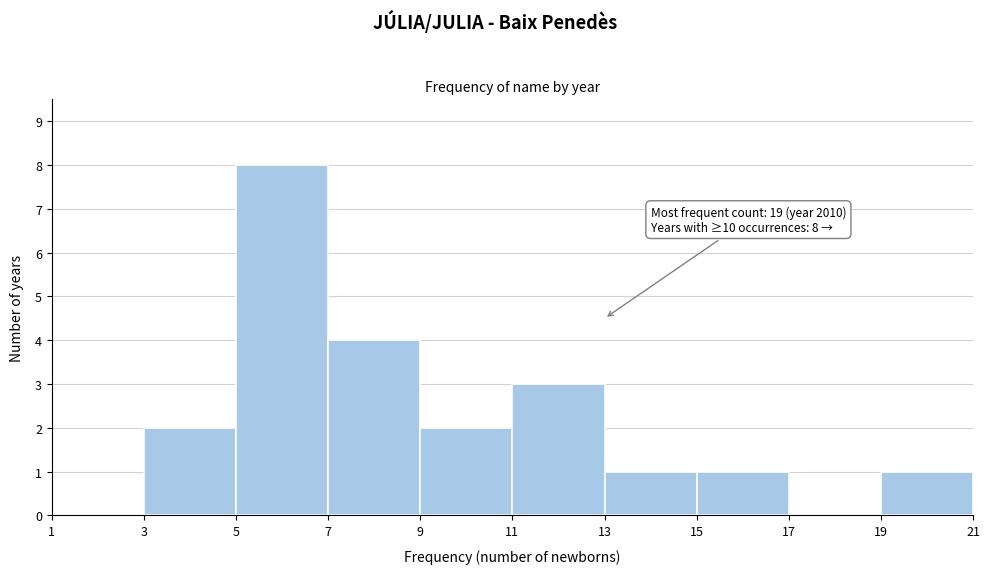

Which range on the x-axis has the tallest bar?

5 to 7